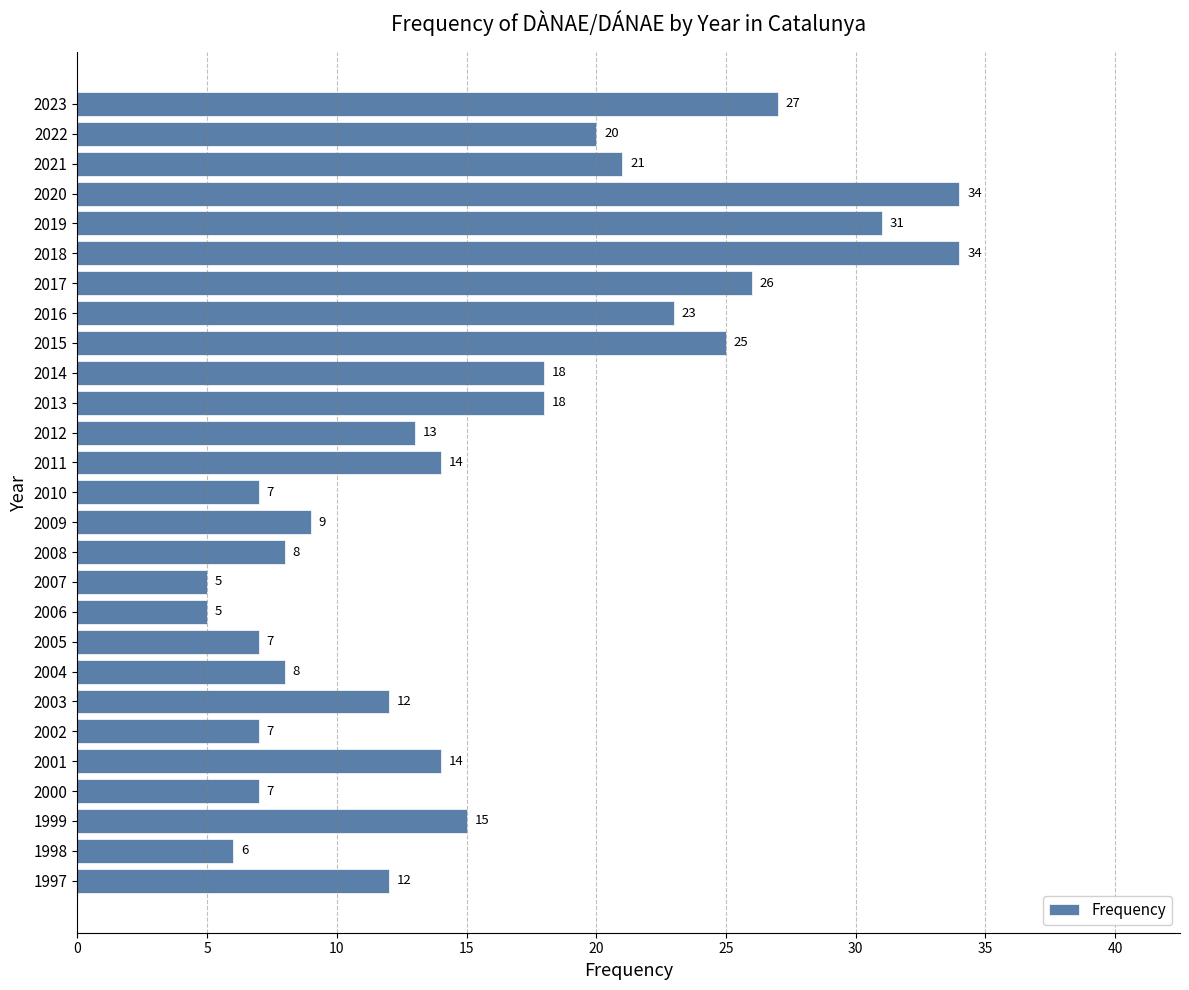

What is the sum of all values?

426